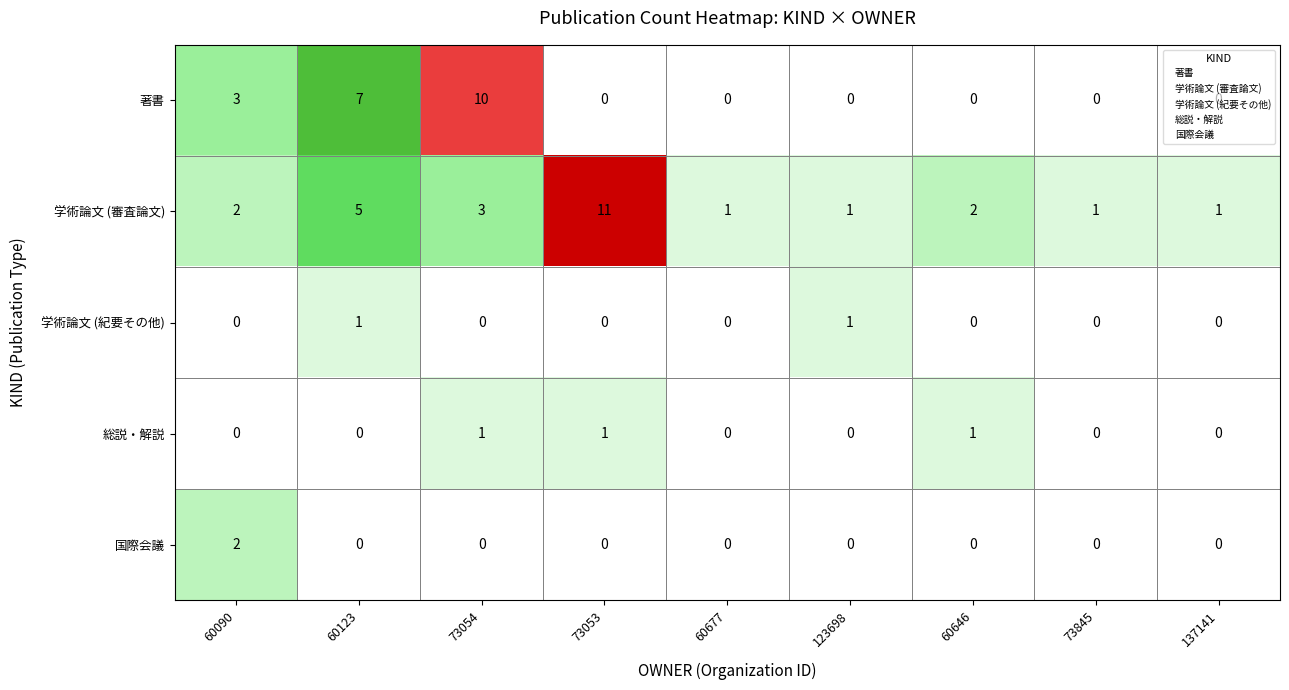

Count the 著書 values in the range 0 to 3.

7